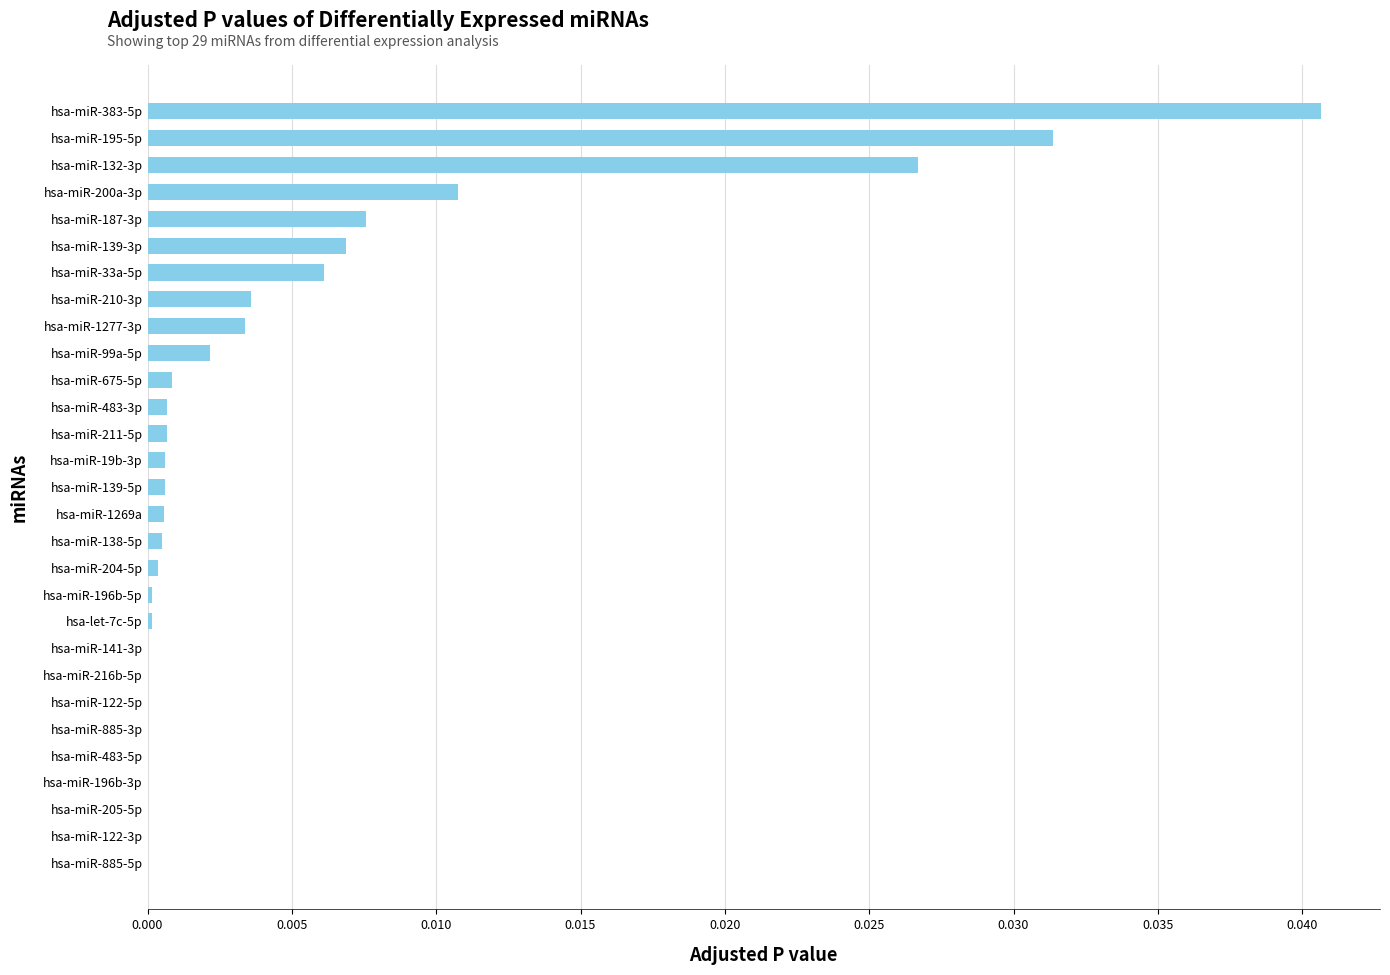

Does the chart contain stacked bars?

No